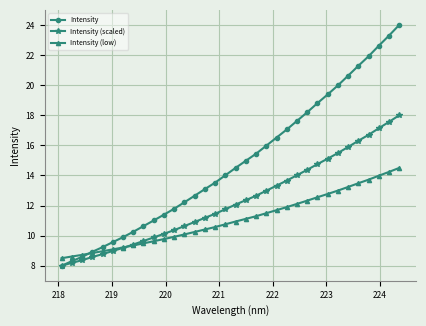

What is the smallest value displayed?

8.0